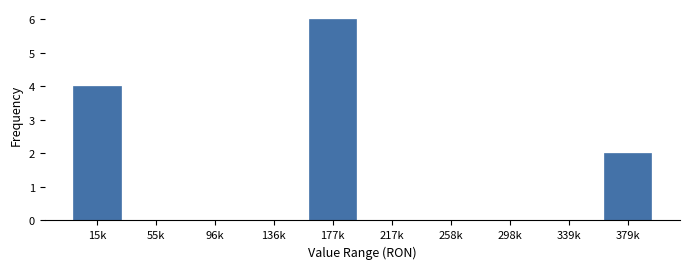

Reading left to right, what are all the values shown in this chart?

15k=4	55k=0	96k=0	136k=0	177k=6	217k=0	258k=0	298k=0	339k=0	379k=2